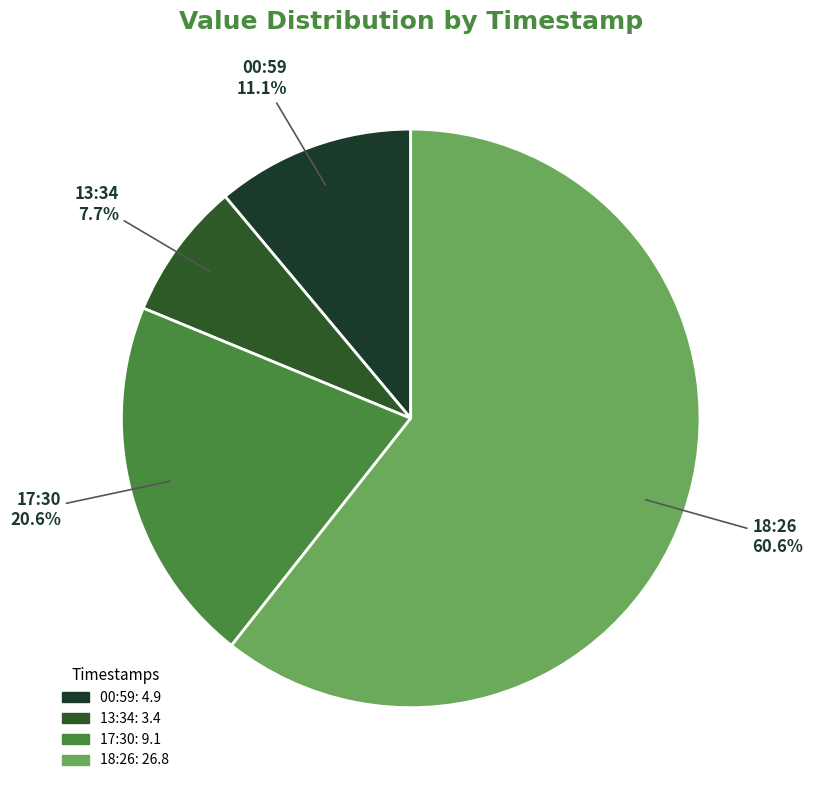

Do 13:34 and 17:30 together represent more than half of the pie?

No